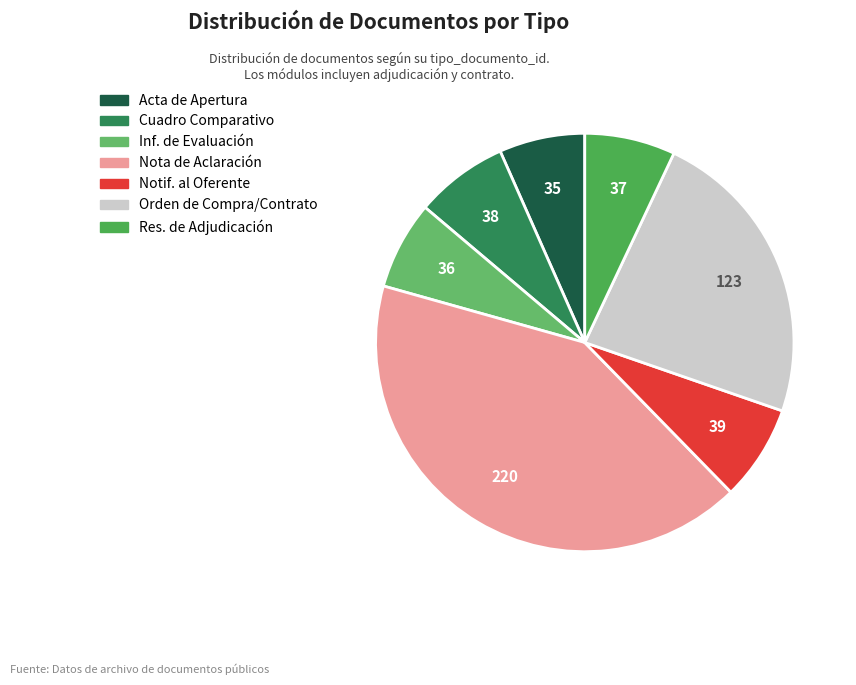

To the nearest percent, what is the average slice percentage?

14%